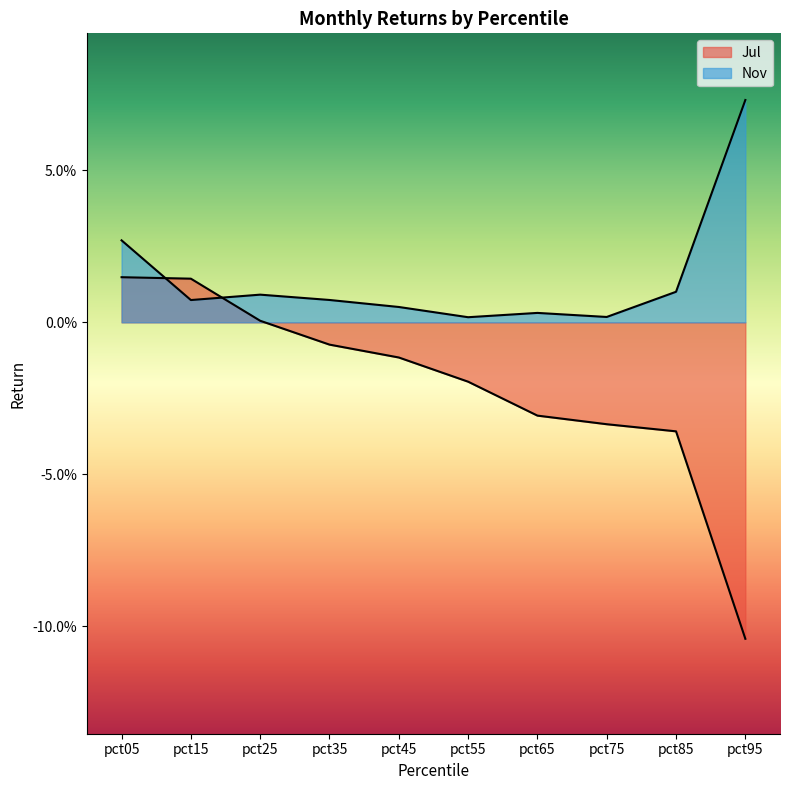

At which category is the sum across all series the highest?

pct05